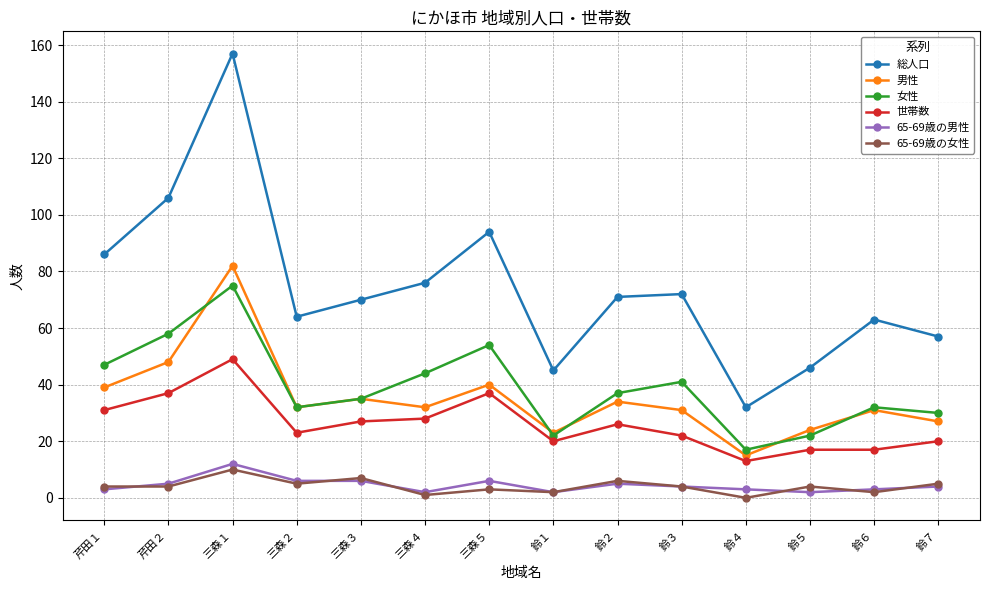

At which category is the sum across all series the highest?

三森１